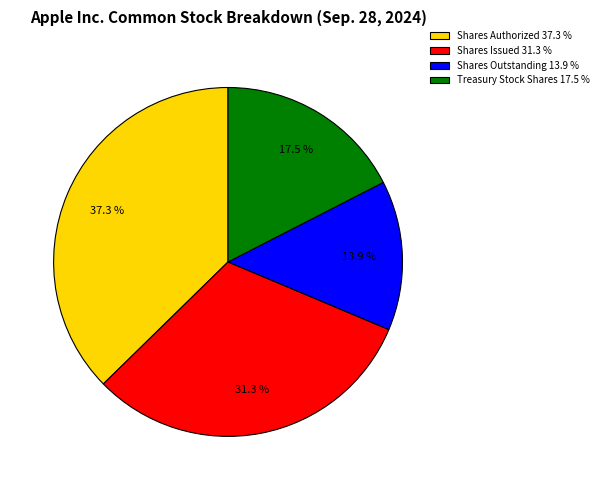

Which has a higher value, Shares Outstanding or Shares Authorized?

Shares Authorized